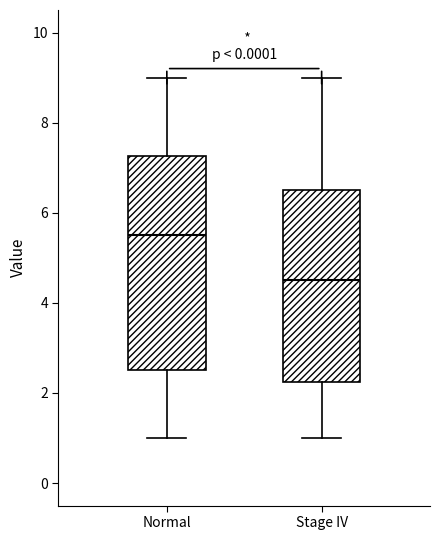

Reading left to right, transcribe this box plot: for each box, give where its median line is, the range the box spans, and where its two whiskers end, as read against the y-axis. The values are not printed on the chart, so give them approximately, as read against the axis.

Normal: median 5.6, box 2.6 to 7.2, whiskers 1.0 to 9.0
Stage IV: median 4.6, box 2.2 to 6.6, whiskers 1.0 to 9.0